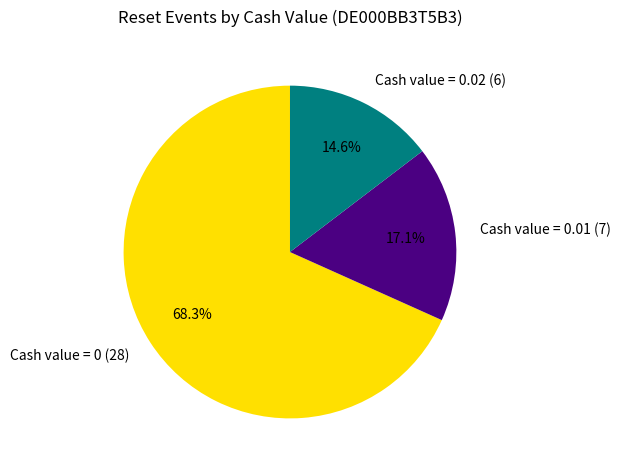

What is the total percentage of Cash value = 0 (28) and Cash value = 0.01 (7)?

85.4%